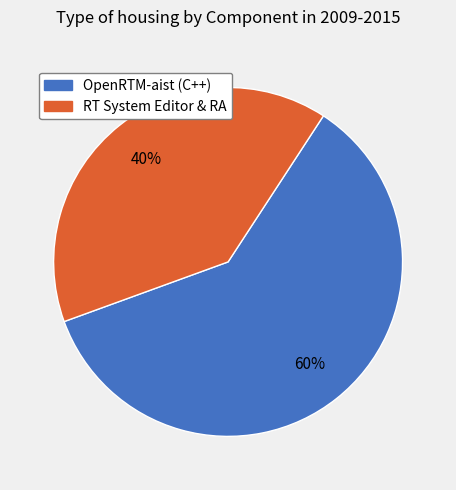

Is there a majority slice in this chart?

Yes